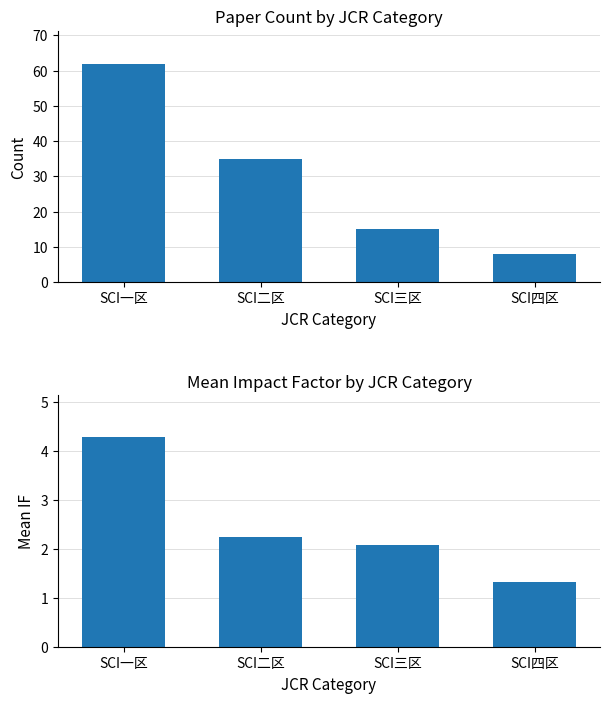

Which has a higher value, SCI一区 or SCI三区?

SCI一区